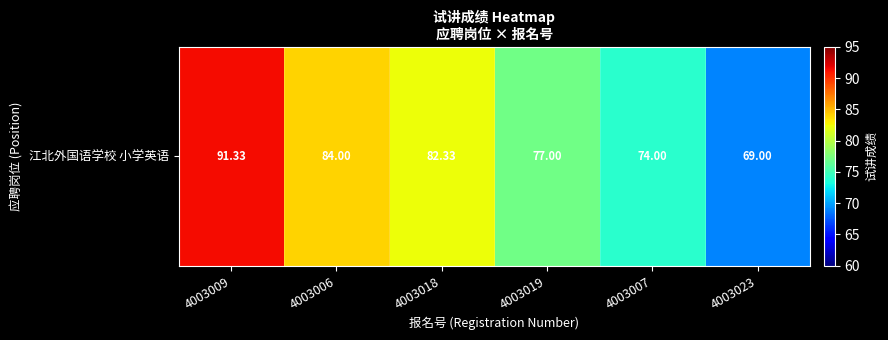

Reading right to left, extract all data points from this chart.

69.0	74.0	77.0	82.3	84.0	91.3